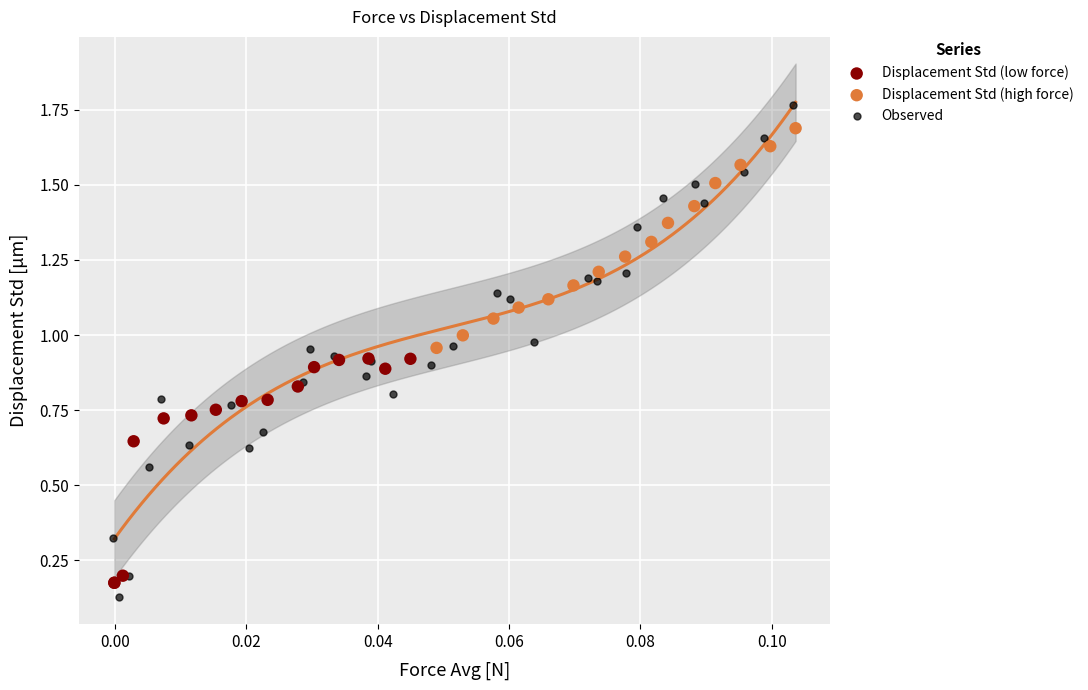

Which series has the largest Y range (max minus min)?

Observed